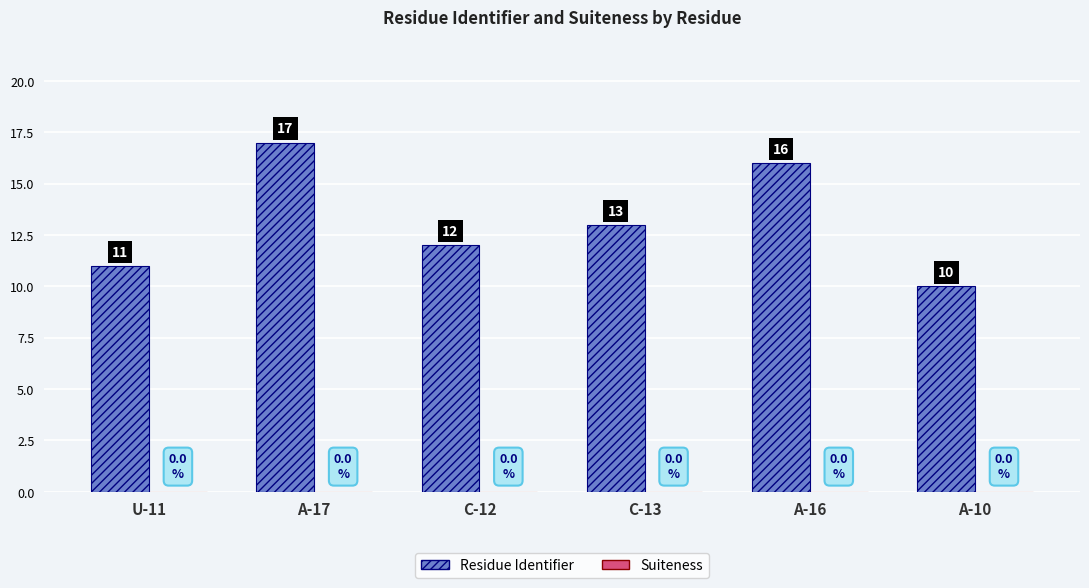

What is the sum of the values at U-11 and A-17?

28